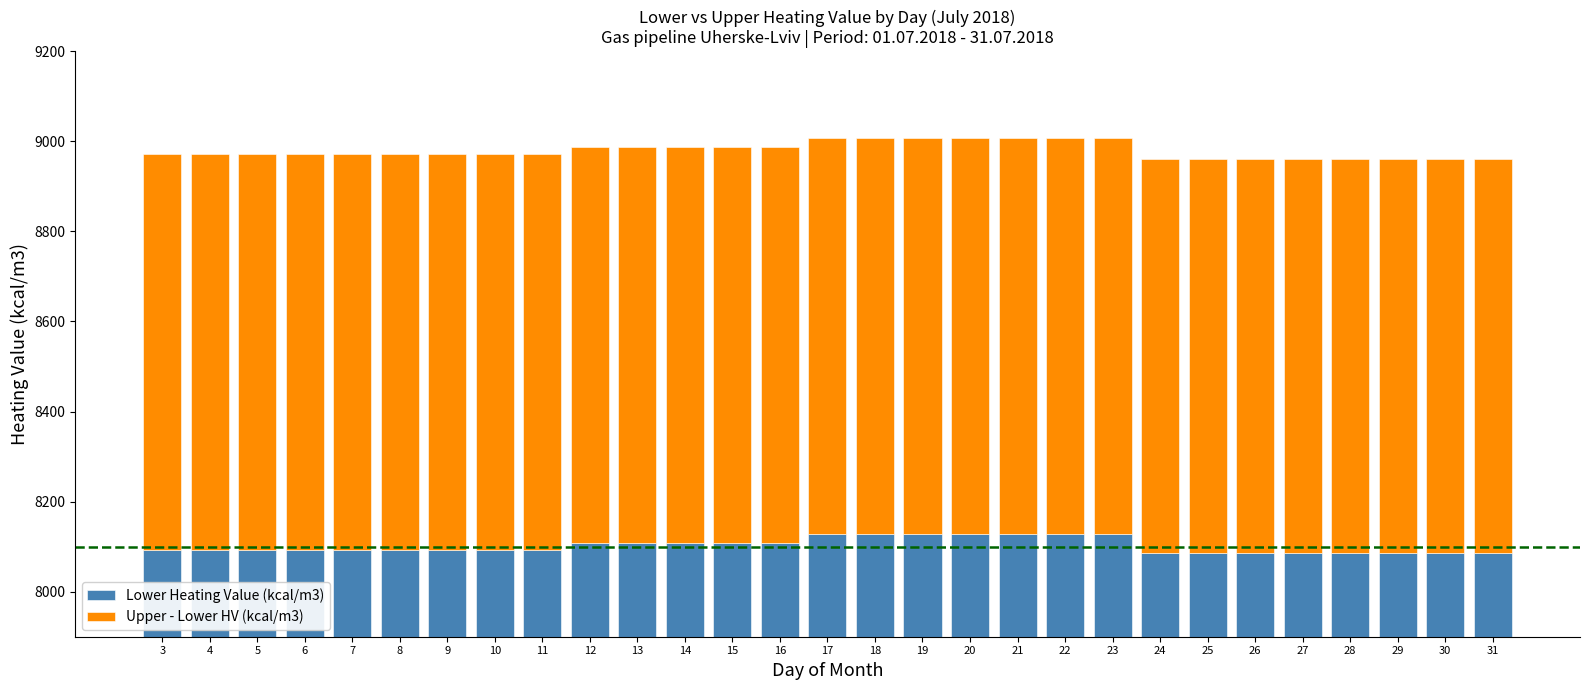

Rank the series at 12 from lowest to highest value.

Upper - Lower HV (kcal/m3), Lower Heating Value (kcal/m3)